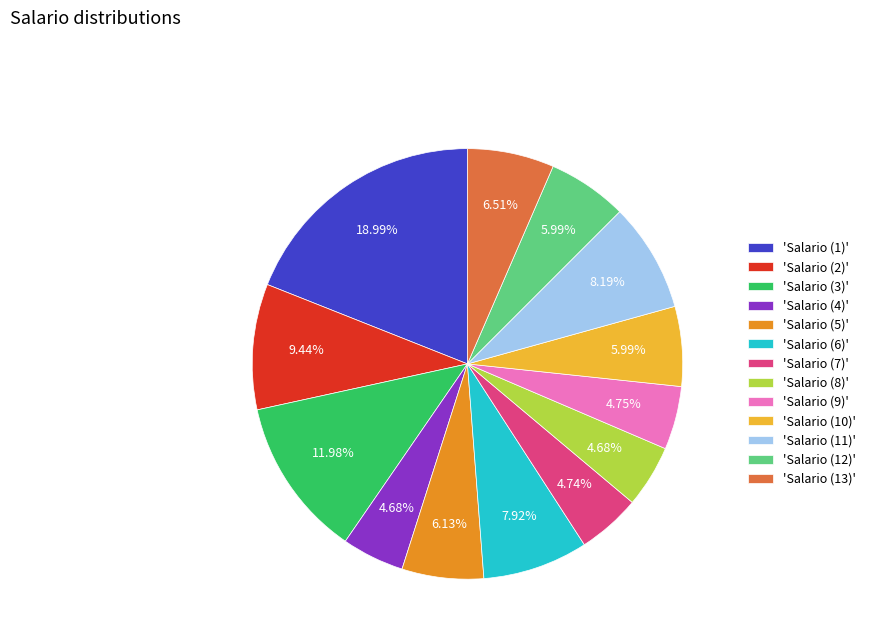

Between 'Salario (12)' and 'Salario (4)', which is larger?

'Salario (12)'